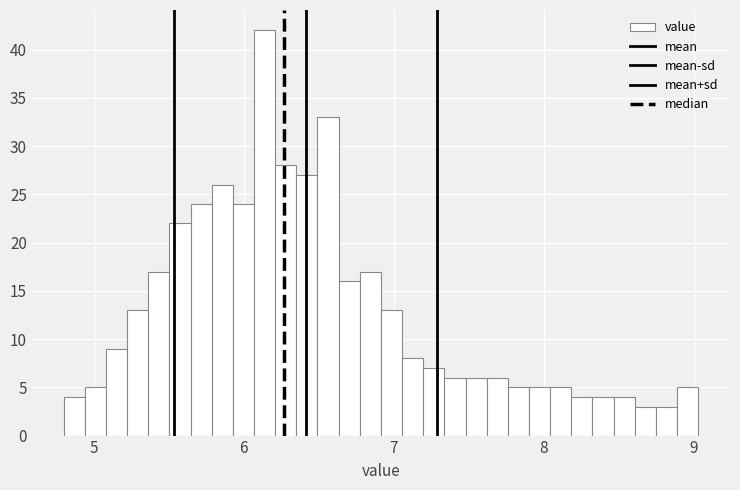

Read against the x-axis, roughly where is the centre of the tallest bar?

6.1